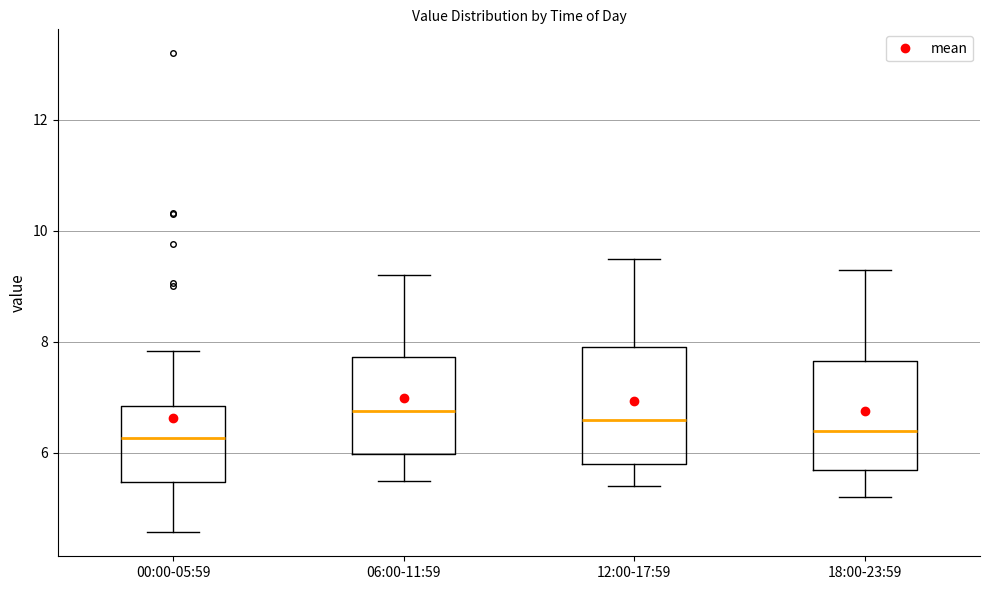

Reading left to right, transcribe this box plot: for each box, give where its median line is, the range the box spans, and where its two whiskers end, as read against the y-axis. The values are not printed on the chart, so give them approximately, as read against the axis.

00:00-05:59: median 6.2, box 5.4 to 6.8, whiskers 4.6 to 7.8
06:00-11:59: median 6.8, box 6.0 to 7.8, whiskers 5.6 to 9.2
12:00-17:59: median 6.6, box 5.8 to 8.0, whiskers 5.4 to 9.6
18:00-23:59: median 6.4, box 5.8 to 7.6, whiskers 5.2 to 9.4